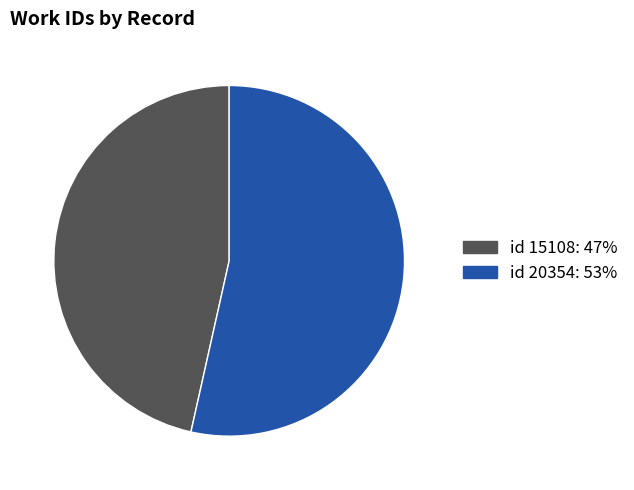

Does any single category account for the majority?

Yes